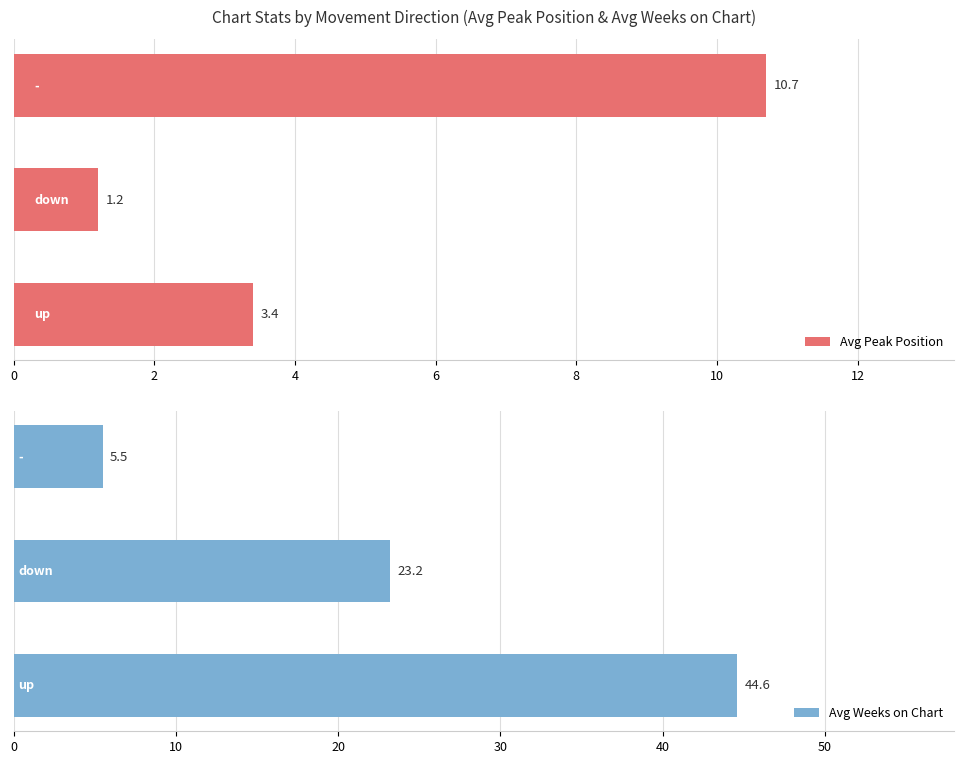

What is the minimum value for Avg Weeks on Chart?

5.5